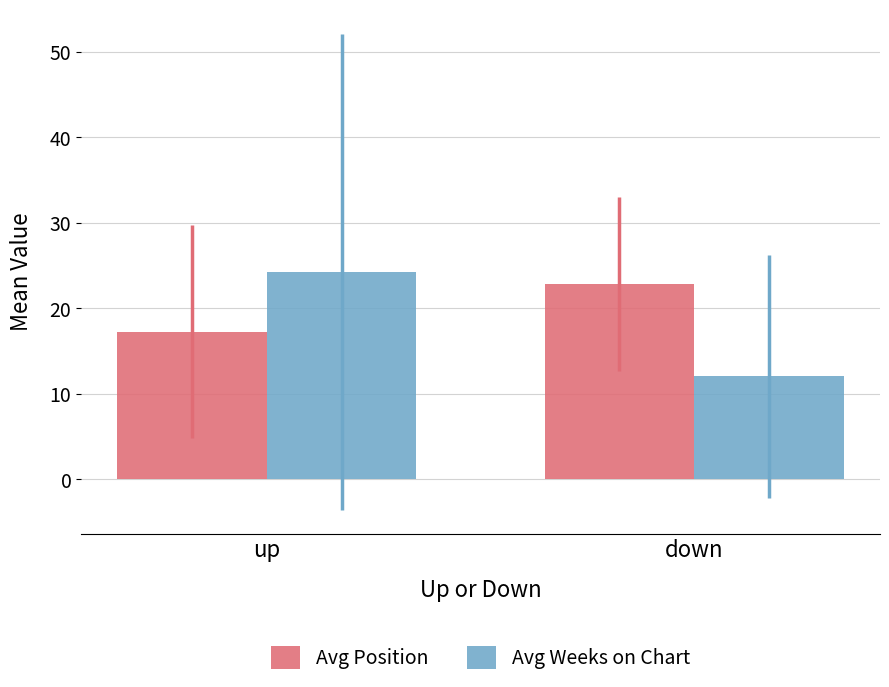

What are all the series names shown in the legend?

Avg Position, Avg Weeks on Chart